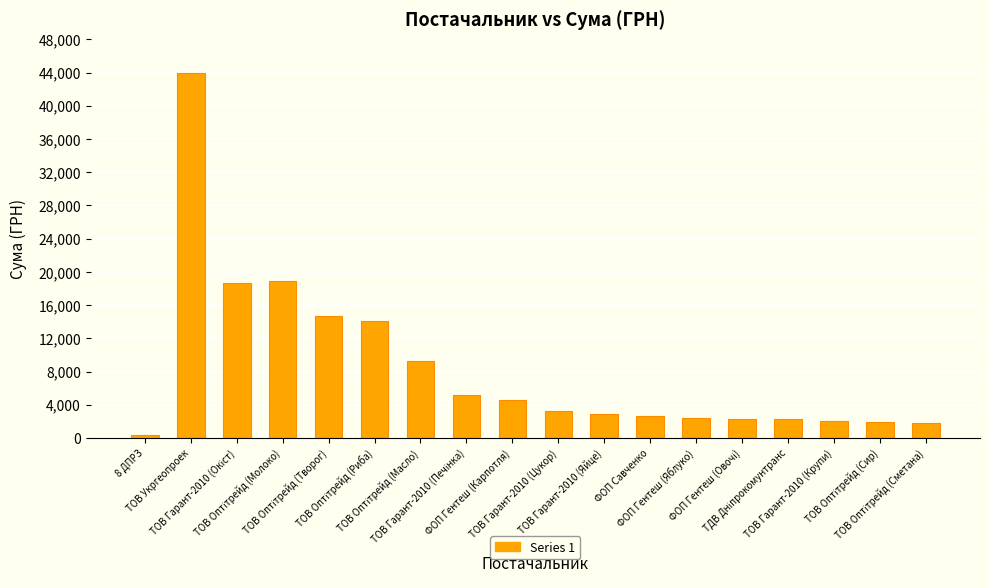

What is the value of the 6th bar from the left?

14043.0